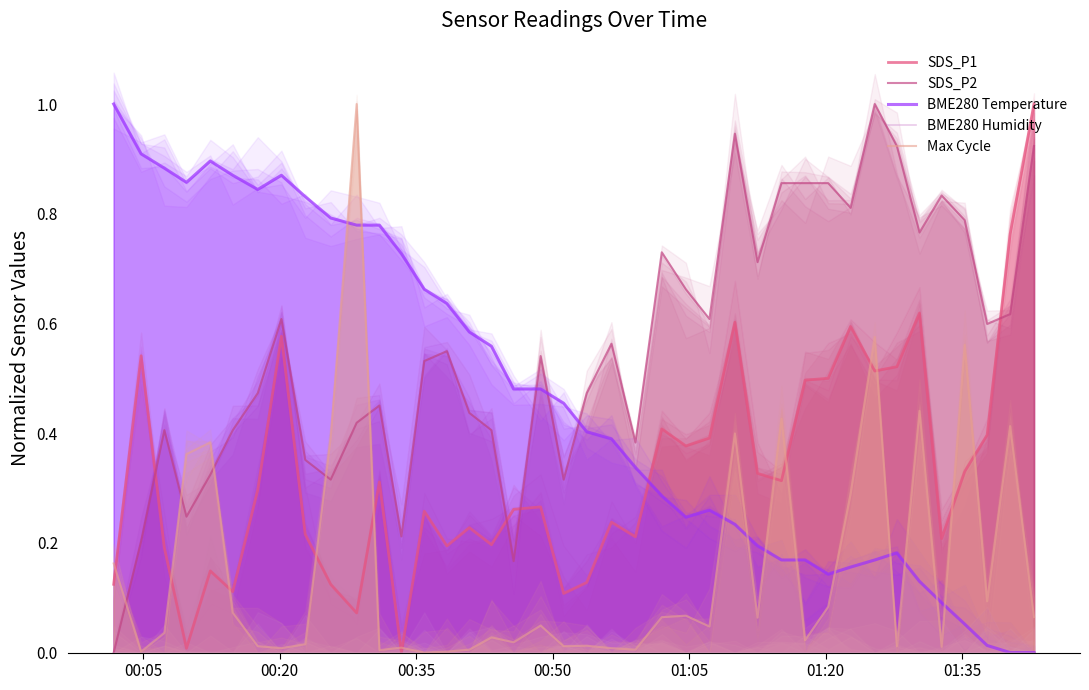

True or false: SDS_P1 has more than 0 points higher than both neighbors.

True